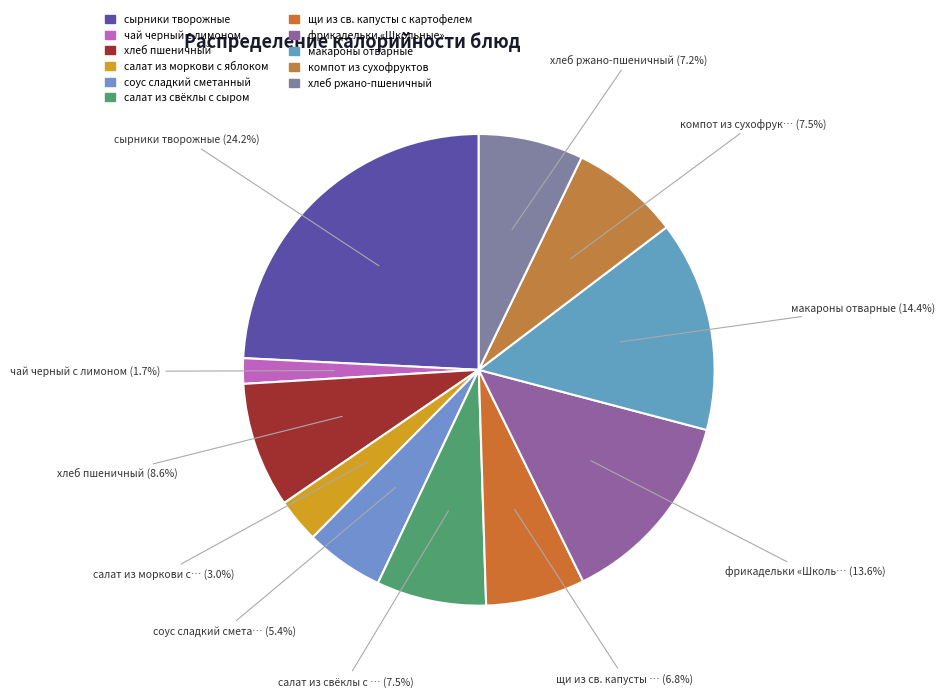

True or false: макароны отварные accounts for 14% of the total.

True